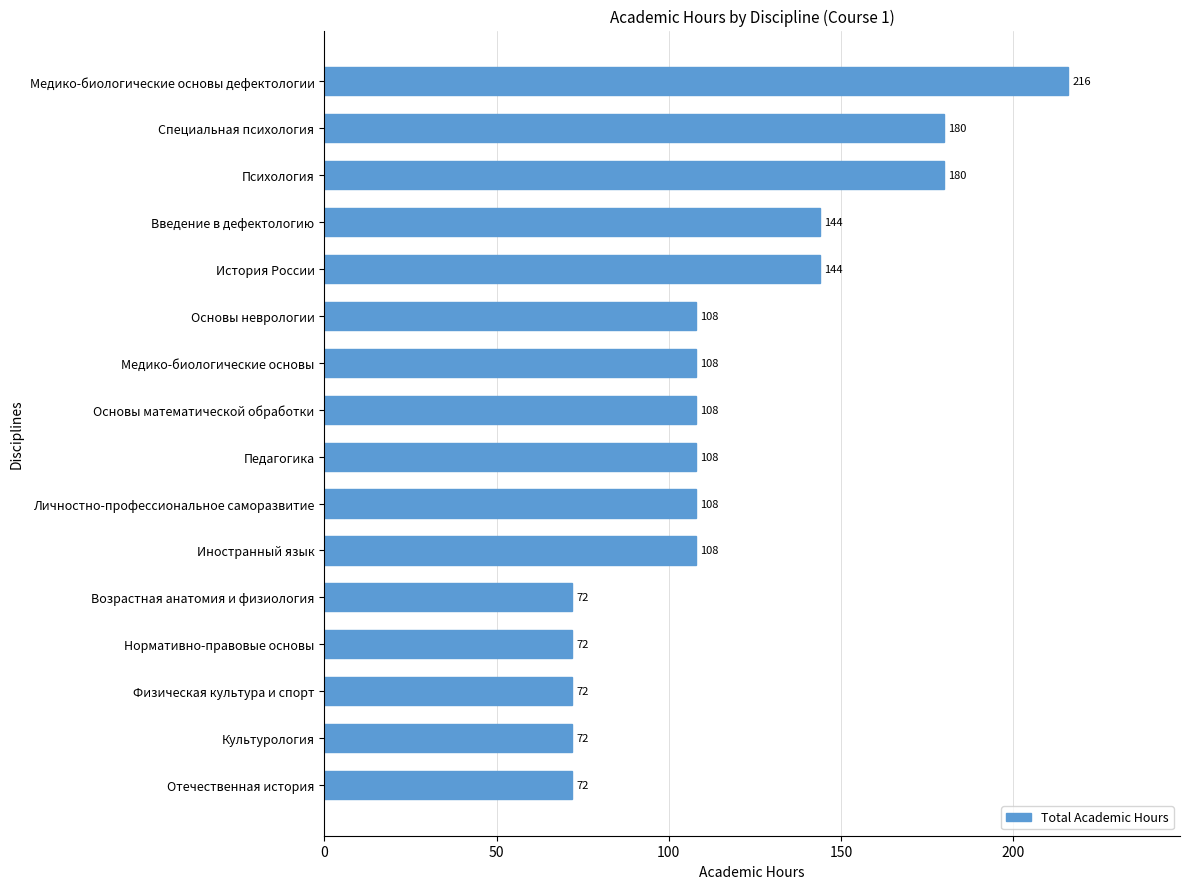

Approximately how many times larger is the value at Психология compared to Культурология?

2.5